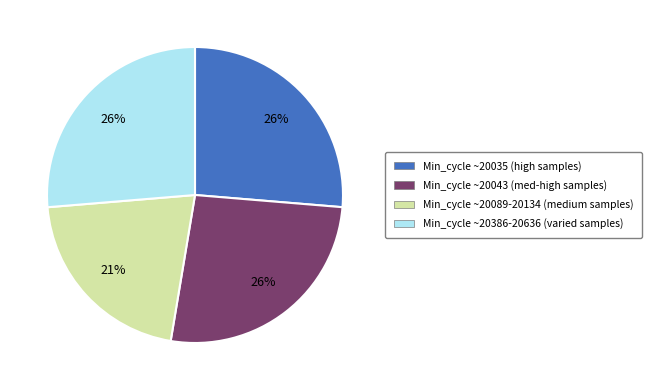

How many slices are in this pie chart?

4